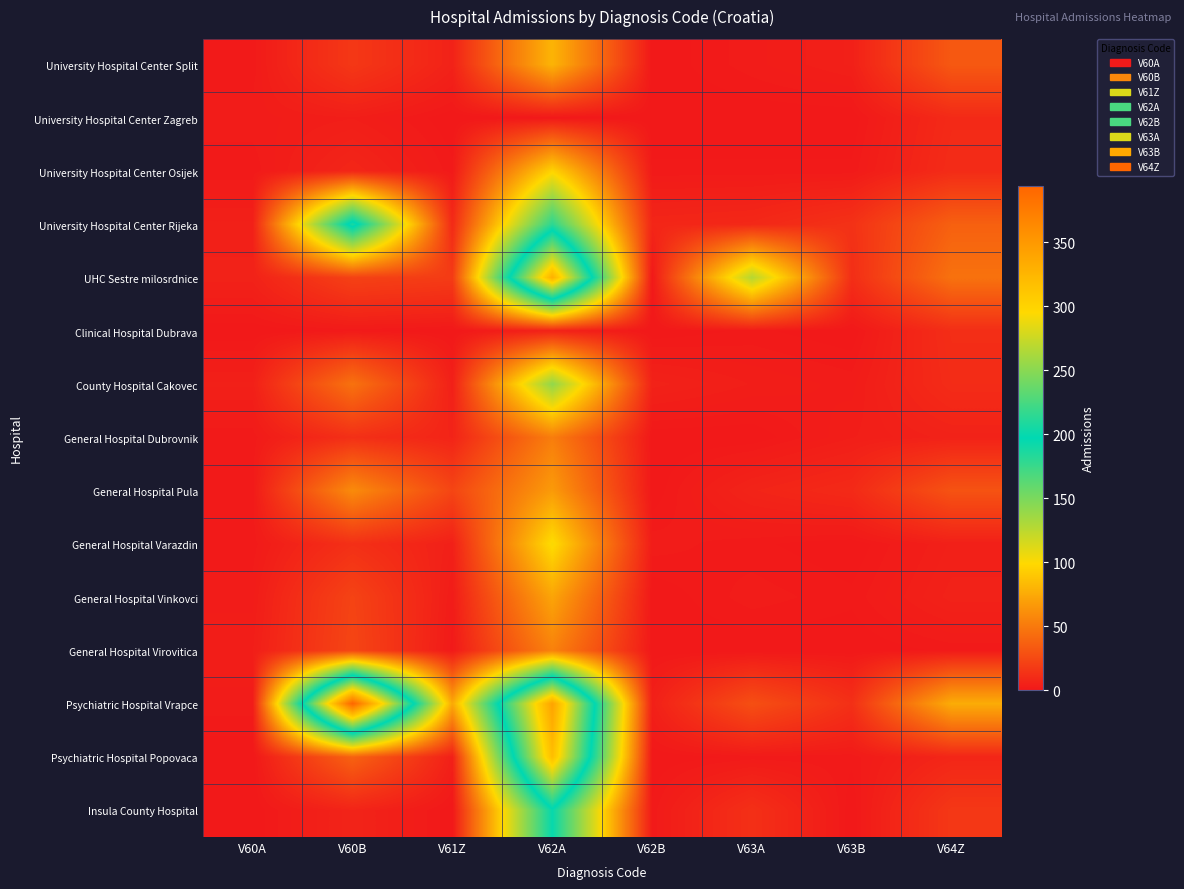

Reading left to right, transcribe all the data shown in this chart.

University Hospital Center Split: V60A=1	V60B=16	V61Z=5	V62A=80	V62B=0	V63A=2	V63B=4	V64Z=33
University Hospital Center Zagreb: V60A=2	V60B=3	V61Z=0	V62A=0	V62B=0	V63A=0	V63B=0	V64Z=9
University Hospital Center Osijek: V60A=1	V60B=7	V61Z=1	V62A=96	V62B=1	V63A=1	V63B=1	V64Z=10
University Hospital Center Rijeka: V60A=4	V60B=207	V61Z=9	V62A=180	V62B=7	V63A=8	V63B=13	V64Z=37
UHC Sestre milosrdnice: V60A=5	V60B=21	V61Z=18	V62A=330	V62B=0	V63A=127	V63B=11	V64Z=46
Clinical Hospital Dubrava: V60A=0	V60B=1	V61Z=0	V62A=5	V62B=0	V63A=1	V63B=0	V64Z=11
County Hospital Cakovec: V60A=4	V60B=46	V61Z=4	V62A=141	V62B=5	V63A=3	V63B=2	V64Z=10
General Hospital Dubrovnik: V60A=1	V60B=12	V61Z=6	V62A=52	V62B=0	V63A=0	V63B=3	V64Z=5
General Hospital Pula: V60A=1	V60B=59	V61Z=23	V62A=67	V62B=0	V63A=6	V63B=9	V64Z=30
General Hospital Varazdin: V60A=1	V60B=12	V61Z=4	V62A=101	V62B=2	V63A=1	V63B=0	V64Z=4
General Hospital Vinkovci: V60A=2	V60B=22	V61Z=2	V62A=72	V62B=0	V63A=2	V63B=1	V64Z=5
General Hospital Virovitica: V60A=3	V60B=23	V61Z=1	V62A=54	V62B=0	V63A=0	V63B=0	V64Z=1
Psychiatric Hospital Vrapce: V60A=2	V60B=394	V61Z=74	V62A=341	V62B=4	V63A=28	V63B=12	V64Z=76
Psychiatric Hospital Popovaca: V60A=0	V60B=38	V61Z=4	V62A=318	V62B=0	V63A=1	V63B=1	V64Z=7
Insula County Hospital: V60A=0	V60B=6	V61Z=0	V62A=194	V62B=1	V63A=12	V63B=0	V64Z=16